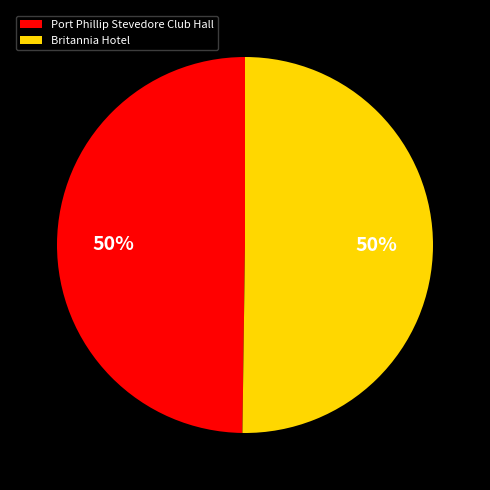

What is the ratio of the value at Port Phillip Stevedore Club Hall to the value at Britannia Hotel?

1.0